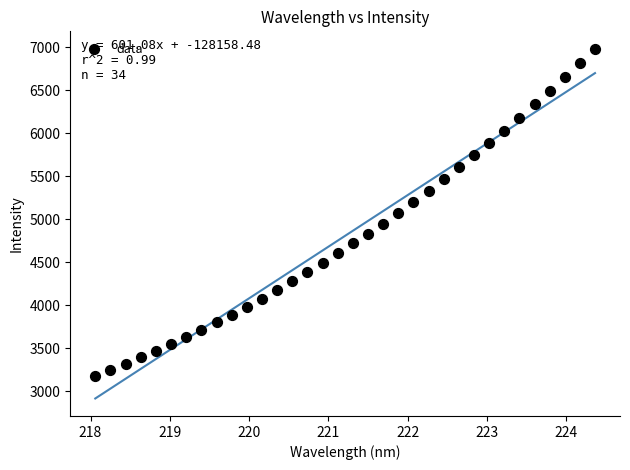

What is the range of Y values (max minus min)?

3806.7